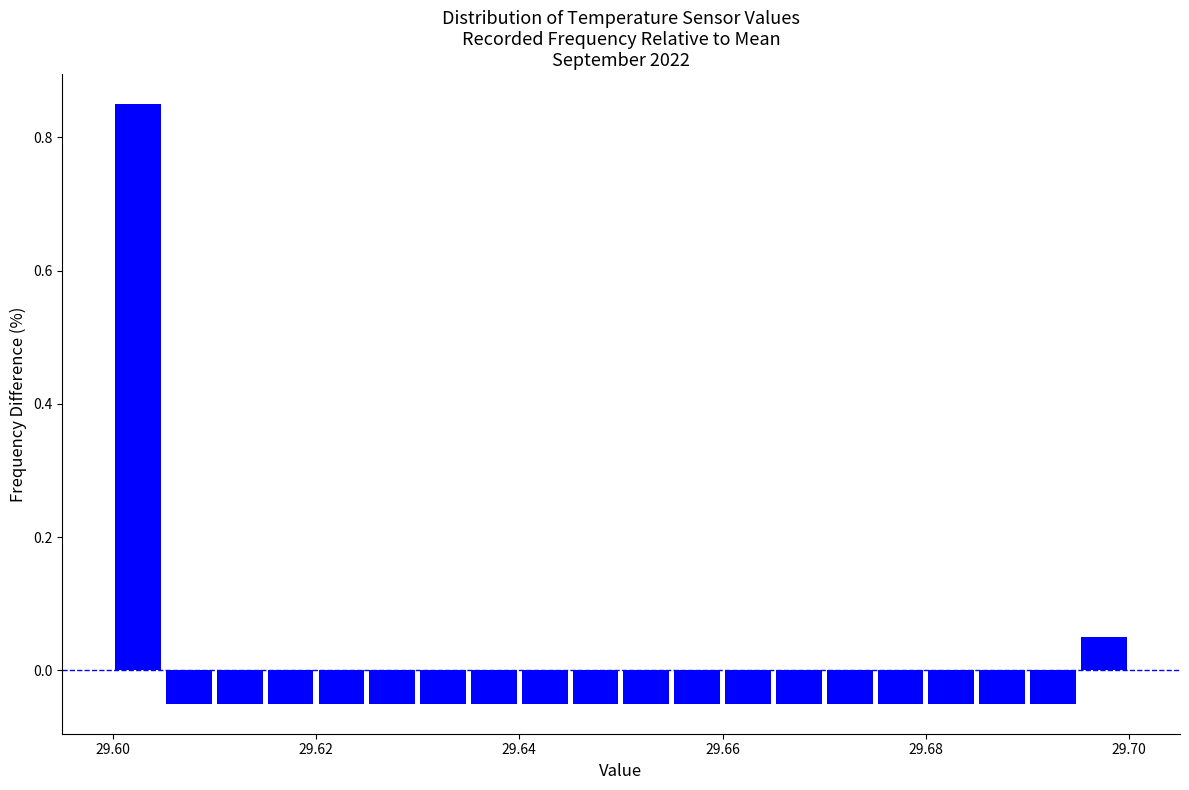

Read against the x-axis, roughly where is the centre of the tallest bar?

29.602